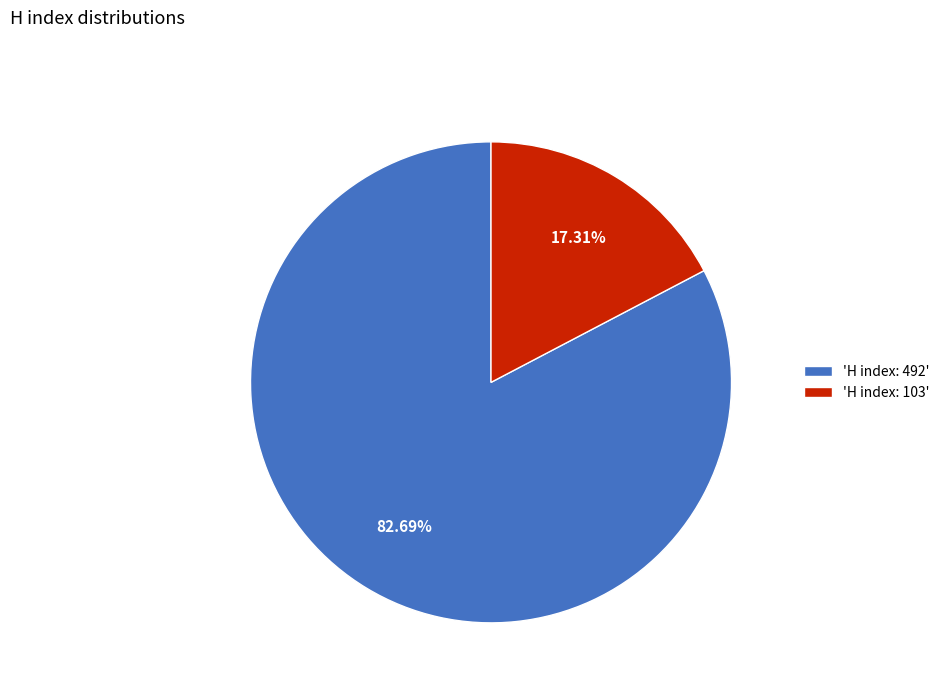

Combined, do 'H index: 492' and 'H index: 103' account for over 50%?

Yes